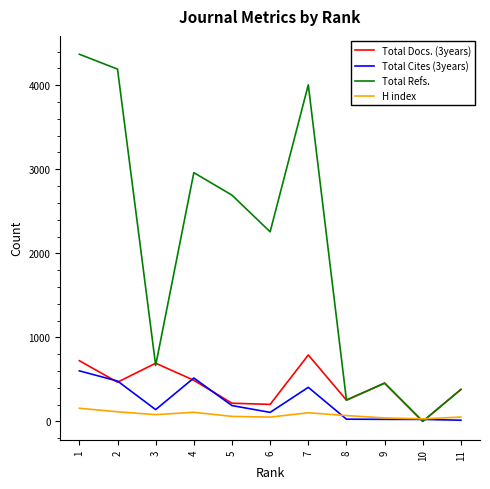

The Total Cites (3years) series shows 516 at 4. True or false?

True